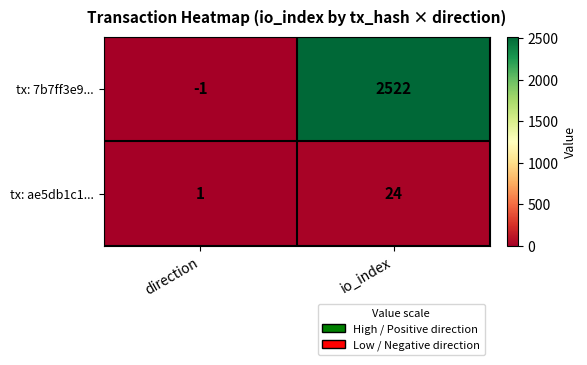

What is the approximate value of tx: 7b7ff3e9... at io_index, to the nearest 100?

2500